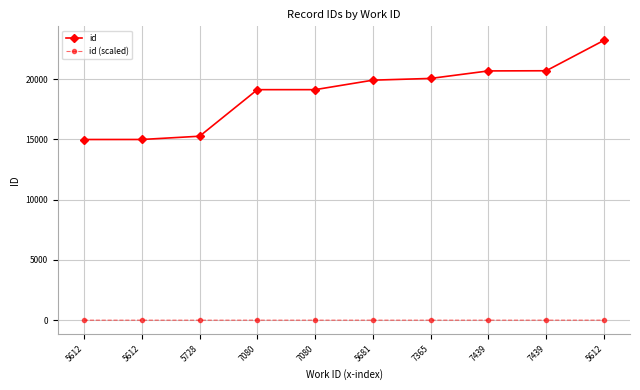

At which category is the sum across all series the highest?

5612